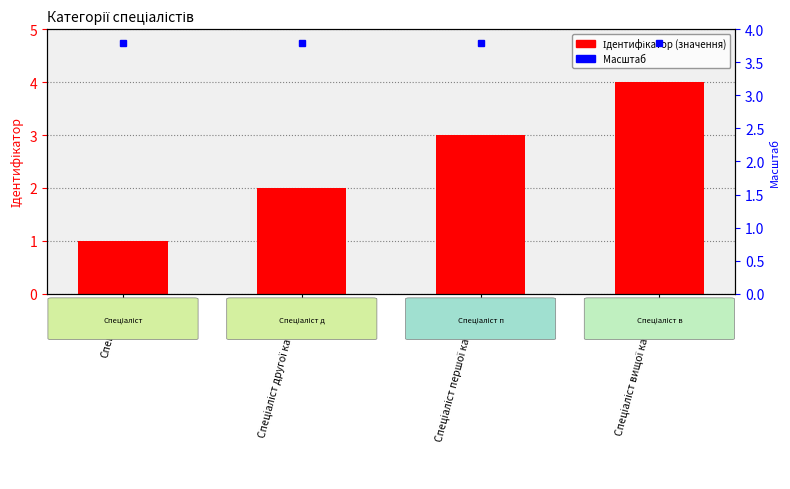

Does the chart contain stacked bars?

No